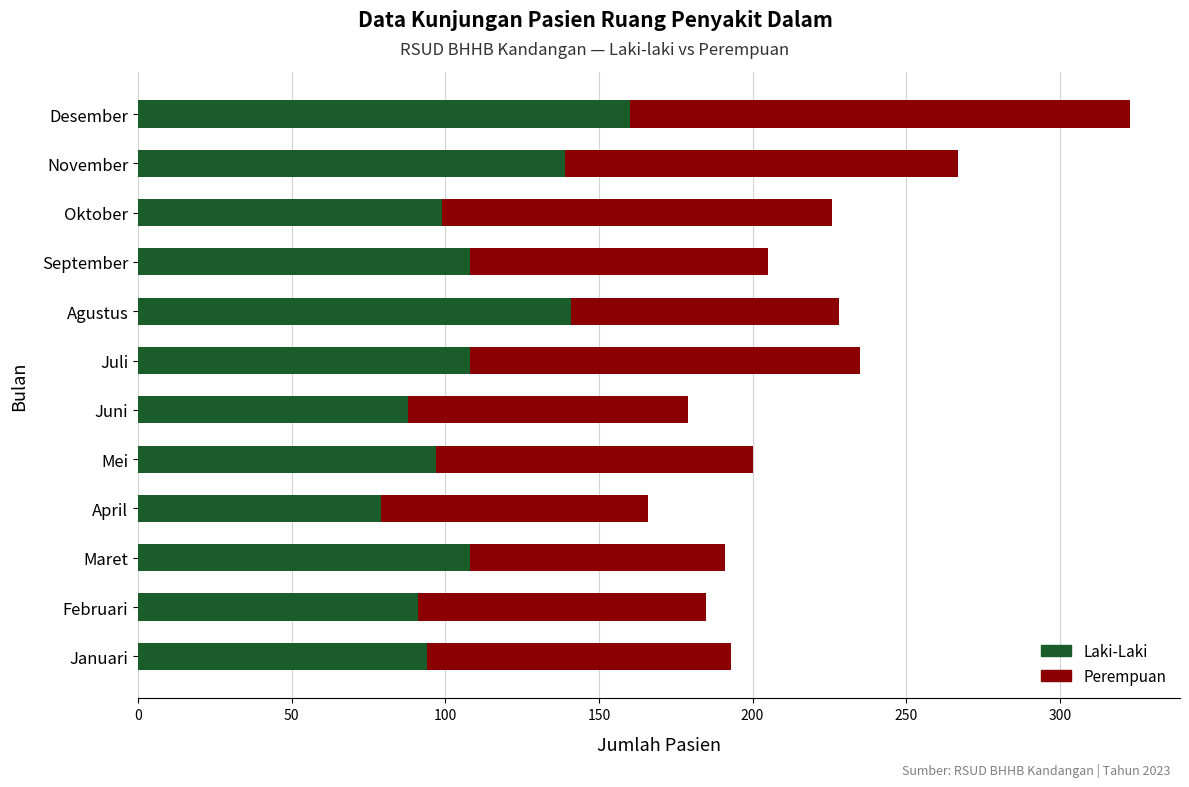

What is the total value across all series at Agustus?

228